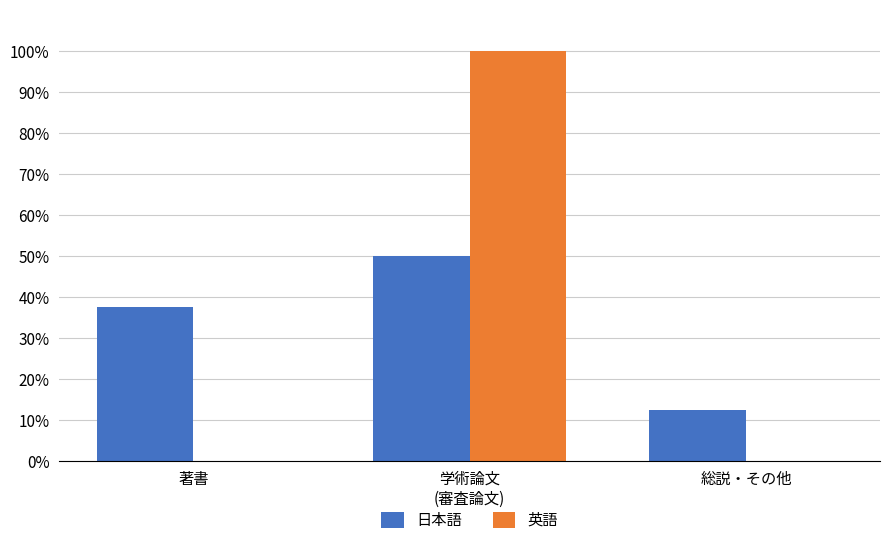

Are the bars horizontal?

No